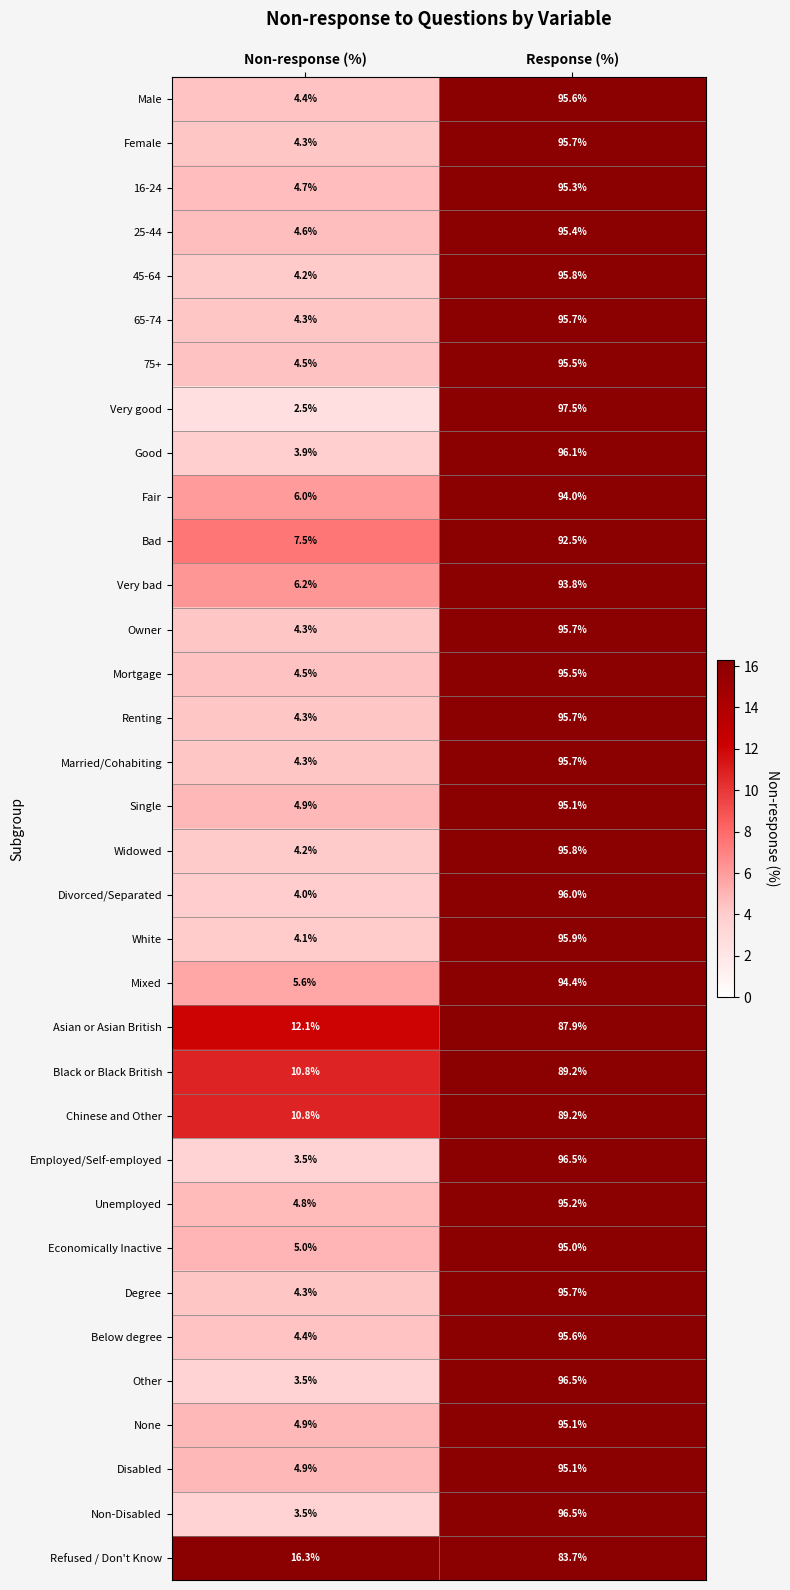

How many values in the Mixed series are below 94?

1